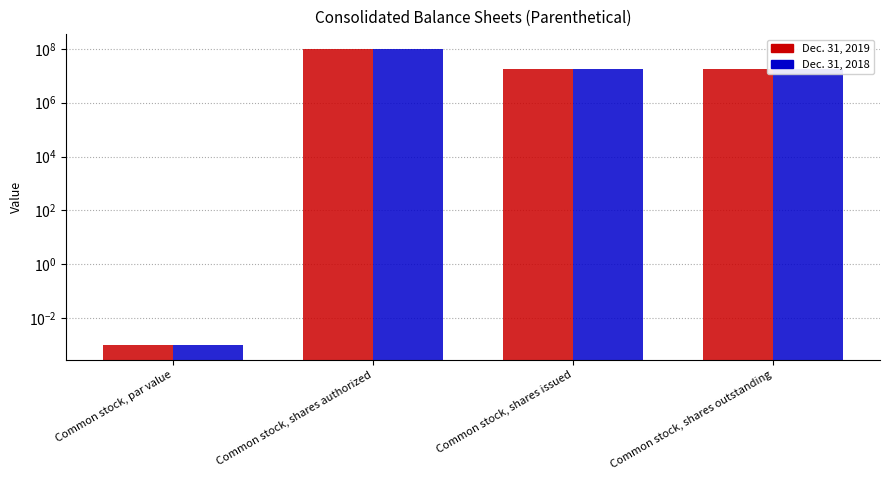

How many bars are there in each group?

2